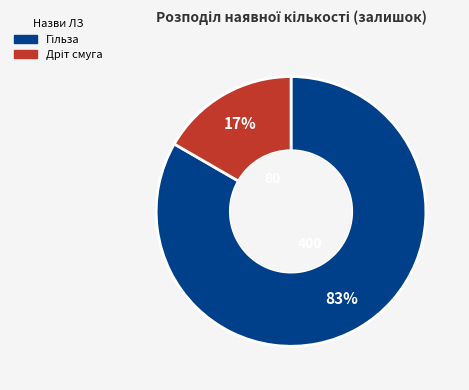

Does any single category account for the majority?

Yes